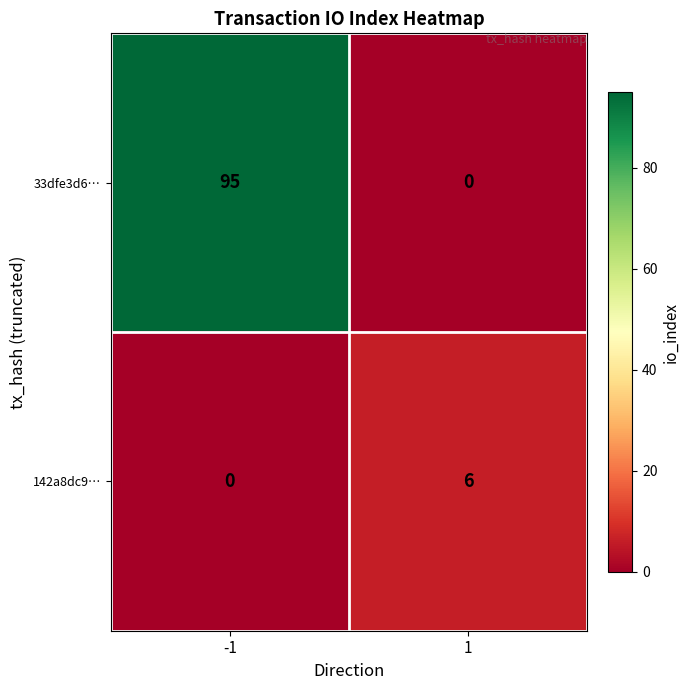

What is the difference between the 142a8dc9… values at -1 and 1?

6